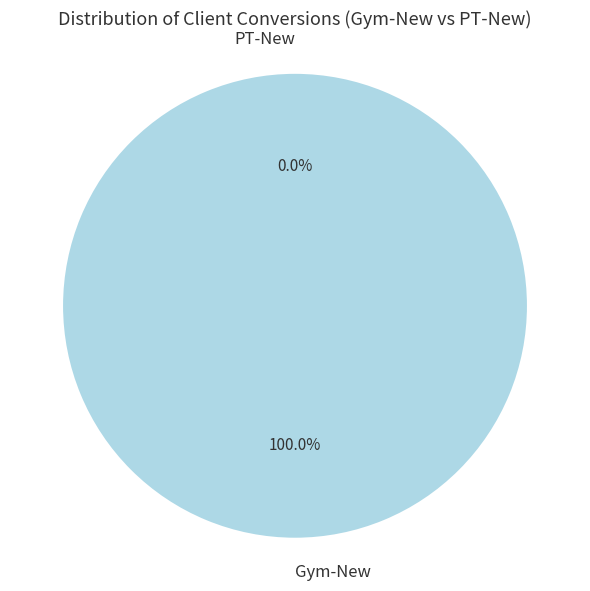

What is the majority slice?

Gym-New